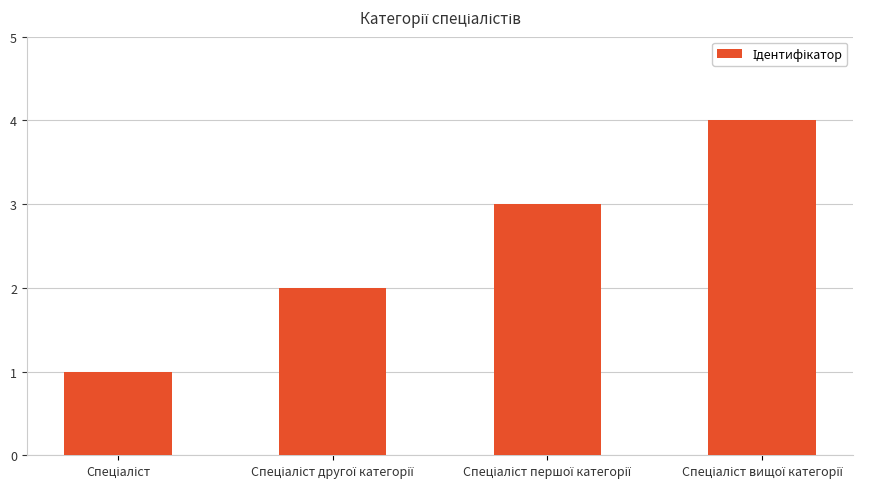

How many bars are there in total?

4